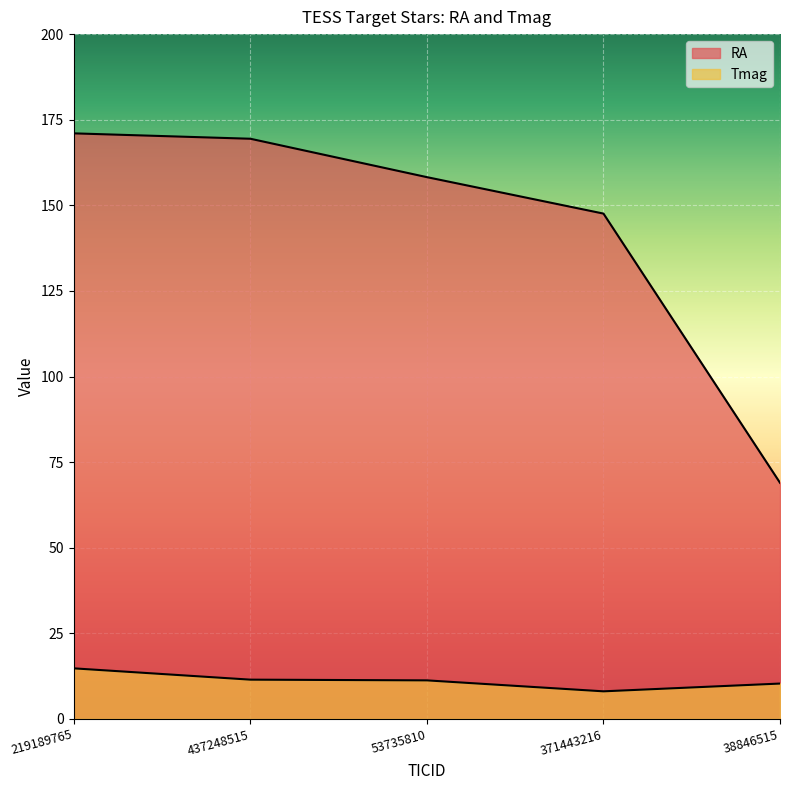

True or false: RA and Tmag intersect in this chart.

False